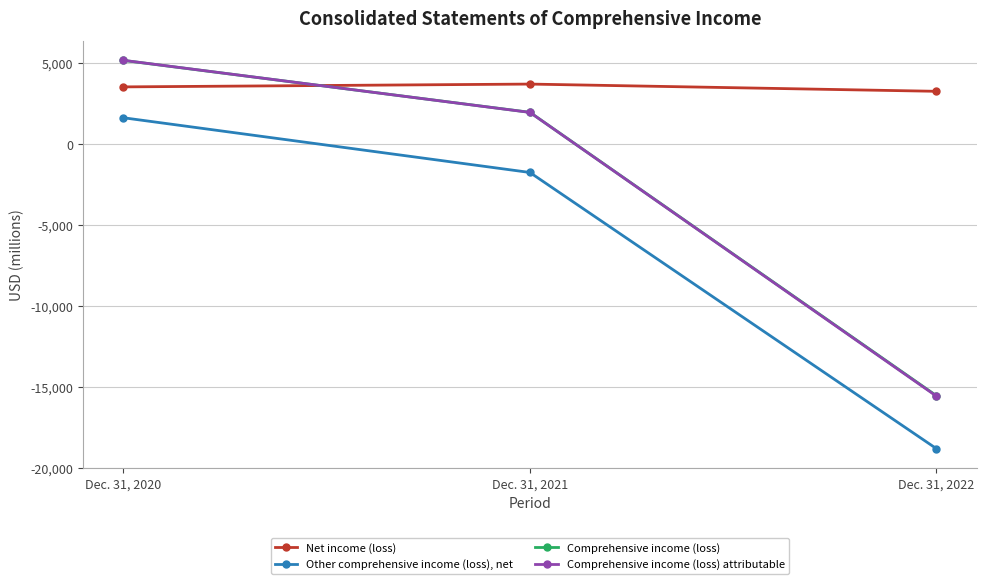

Which series changed the most between Dec. 31, 2021 and Dec. 31, 2022?

Comprehensive income (loss) attributable